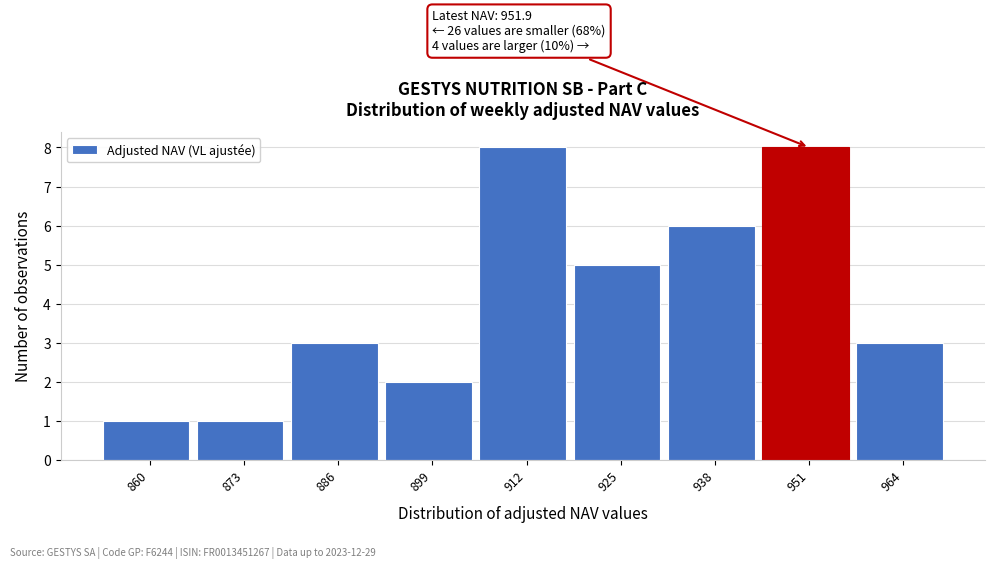

Reading left to right, extract all data points from this chart.

1	1	3	2	8	5	6	8	3